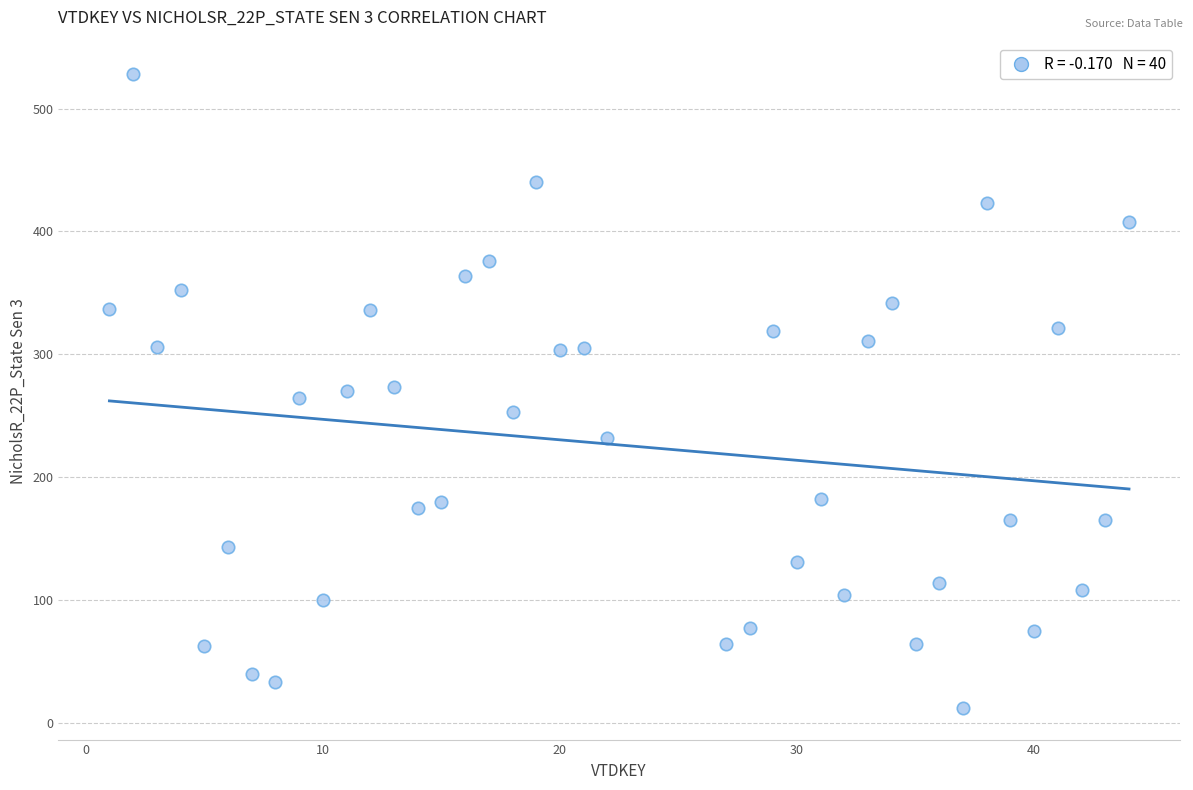

What is the range of X values (max minus min)?

43